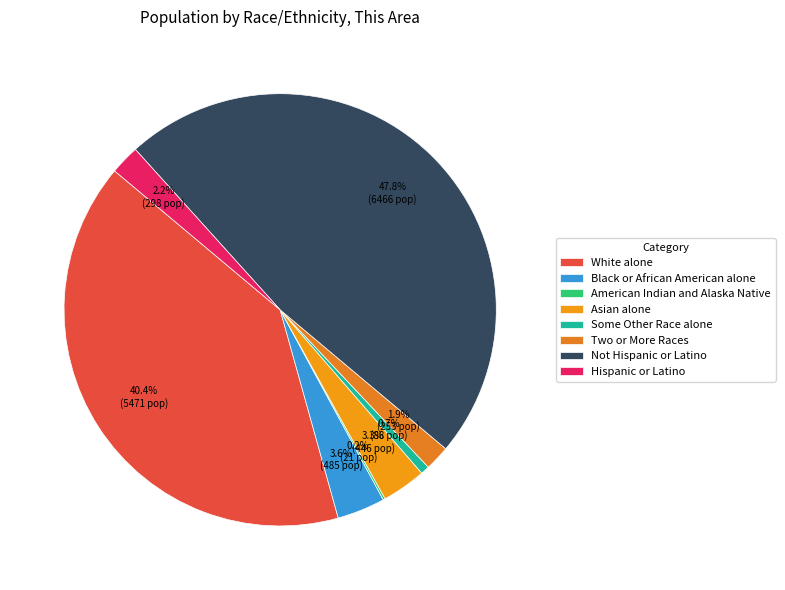

Is it true that Asian alone is 3% of the pie?

True